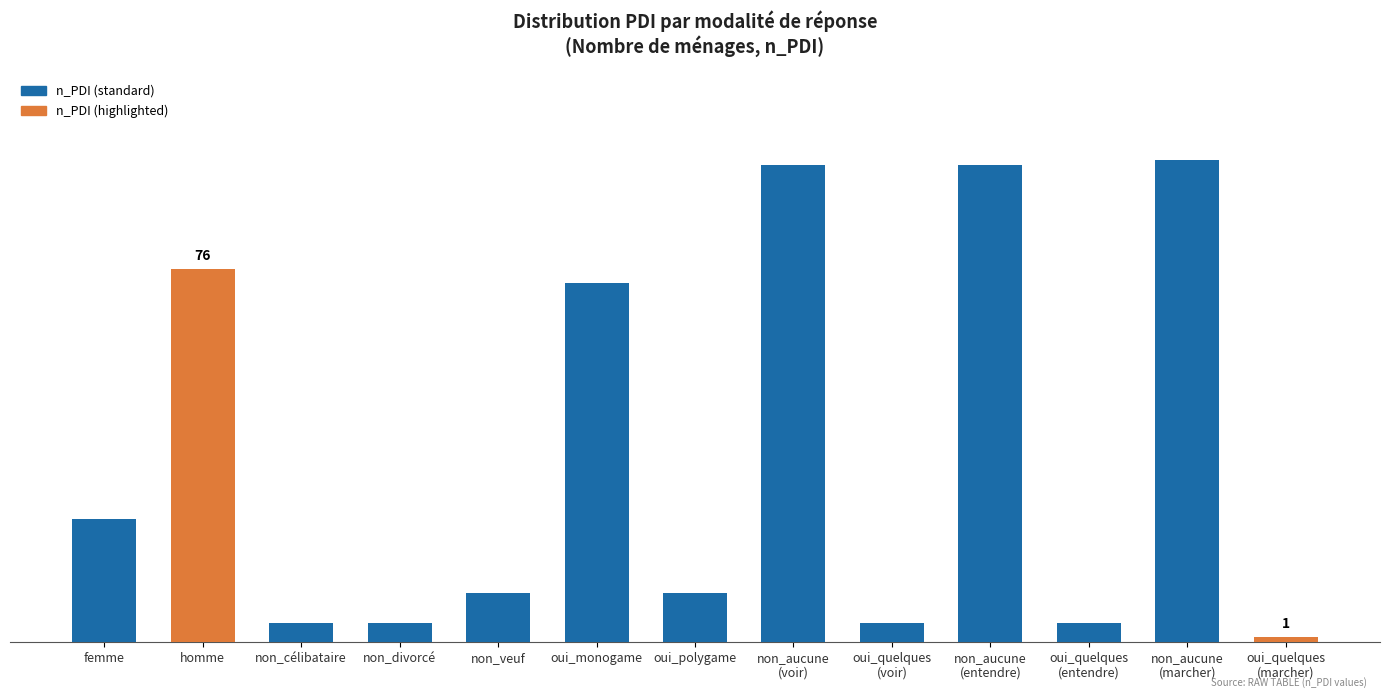

List the labels in order of value, smallest first.

oui_quelques
(marcher), non_célibataire, non_divorcé, oui_quelques
(voir), oui_quelques
(entendre), non_veuf, oui_polygame, femme, oui_monogame, homme, non_aucune
(voir), non_aucune
(entendre), non_aucune
(marcher)